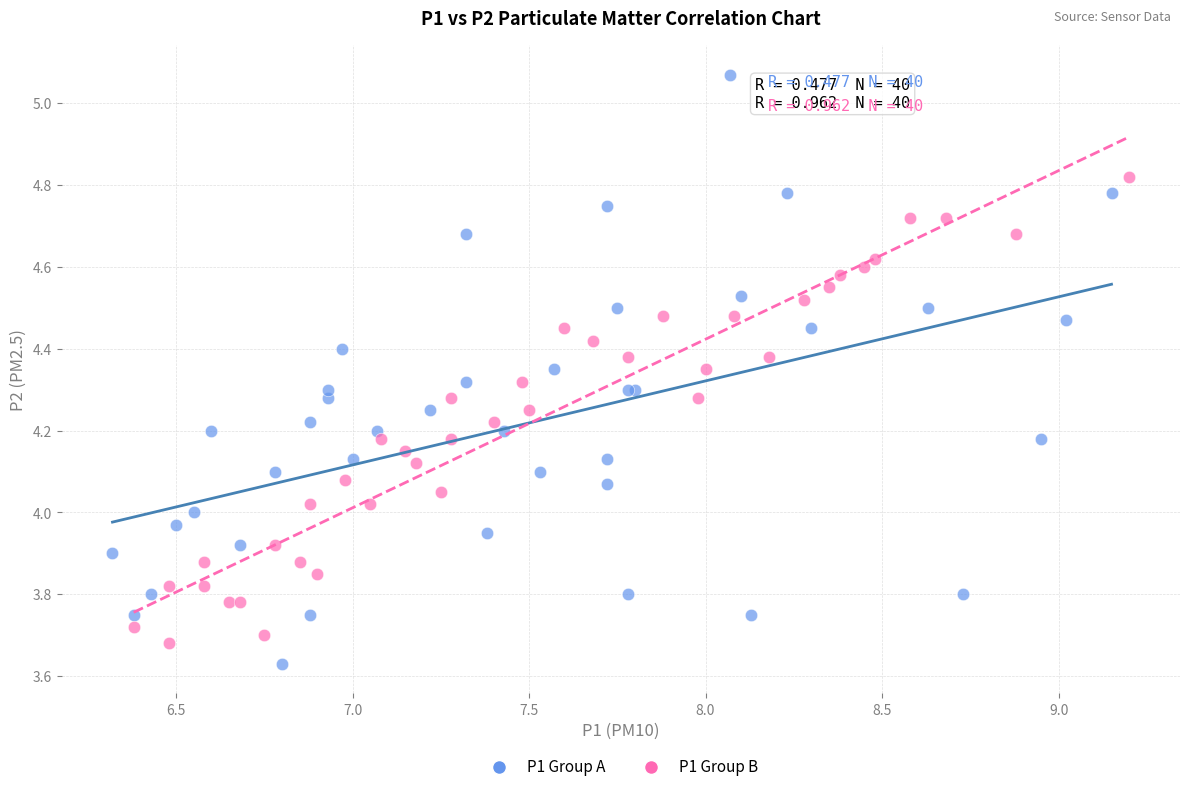

Which series reaches the maximum Y coordinate?

P1 Group A